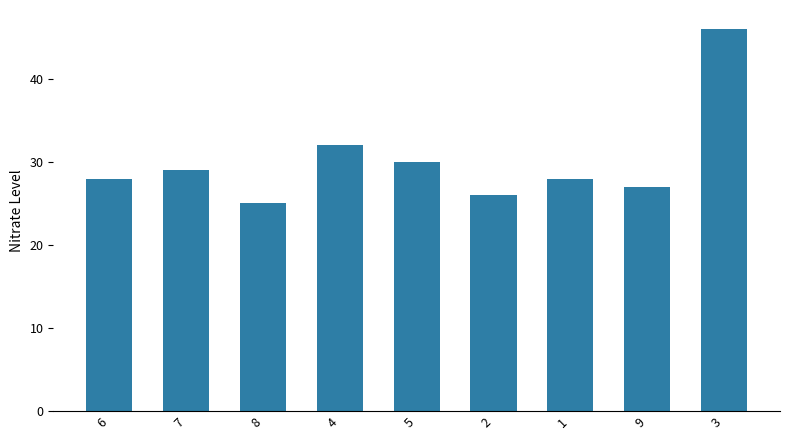

Count the number of categories in the chart.

9